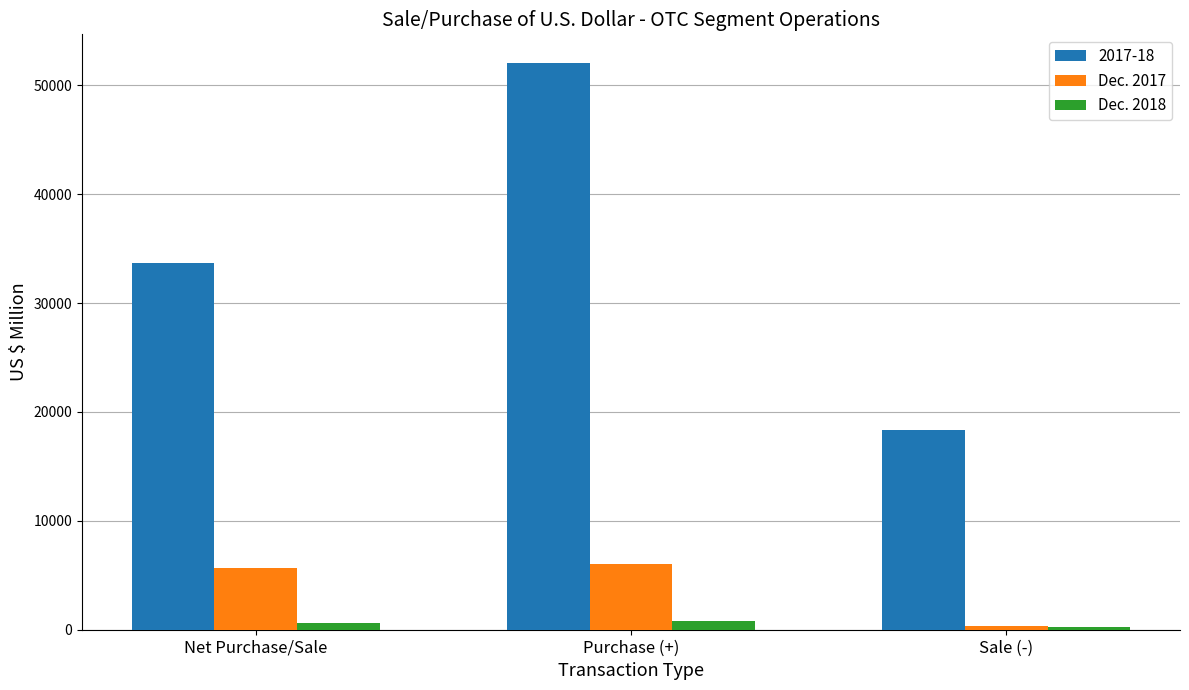

List the series in order of their peak value, lowest first.

Dec. 2018, Dec. 2017, 2017-18